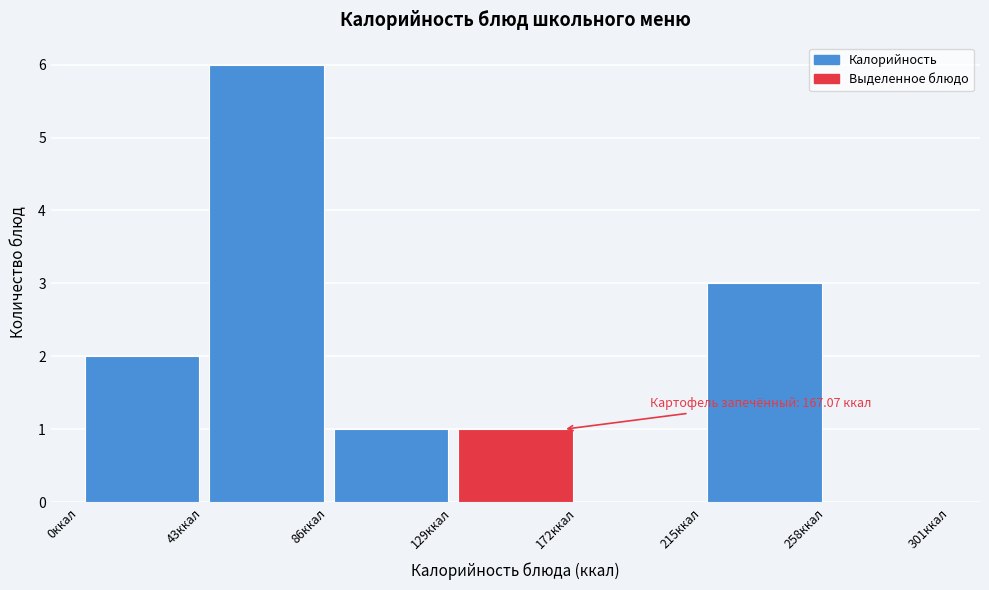

Over which range of the x-axis is the bar tallest?

43 to 86